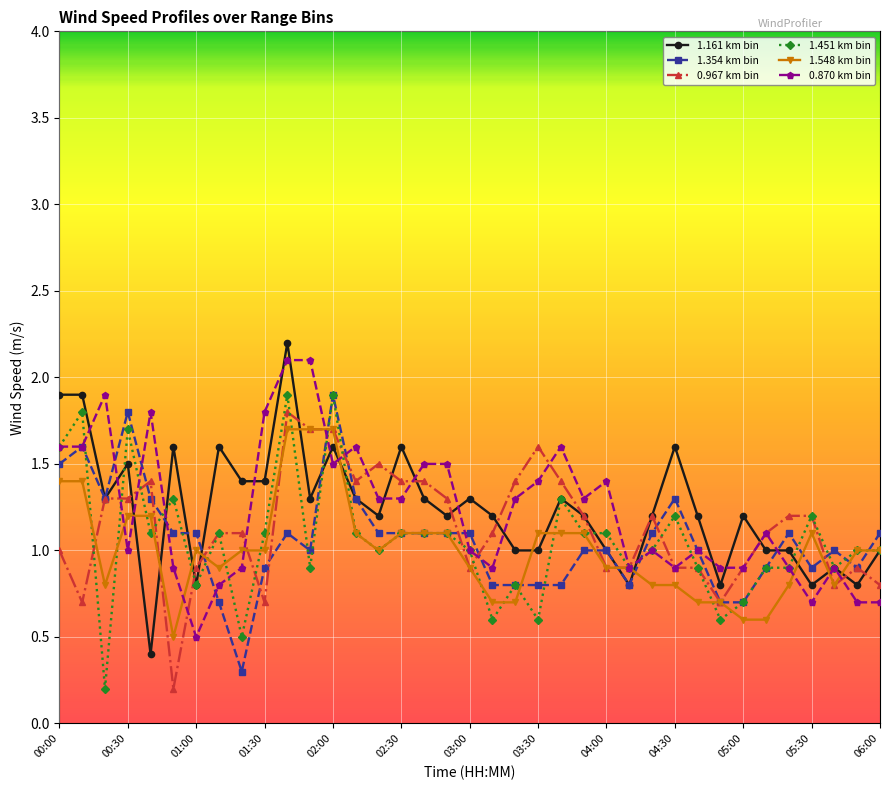

Count the number of data series in this chart.

6